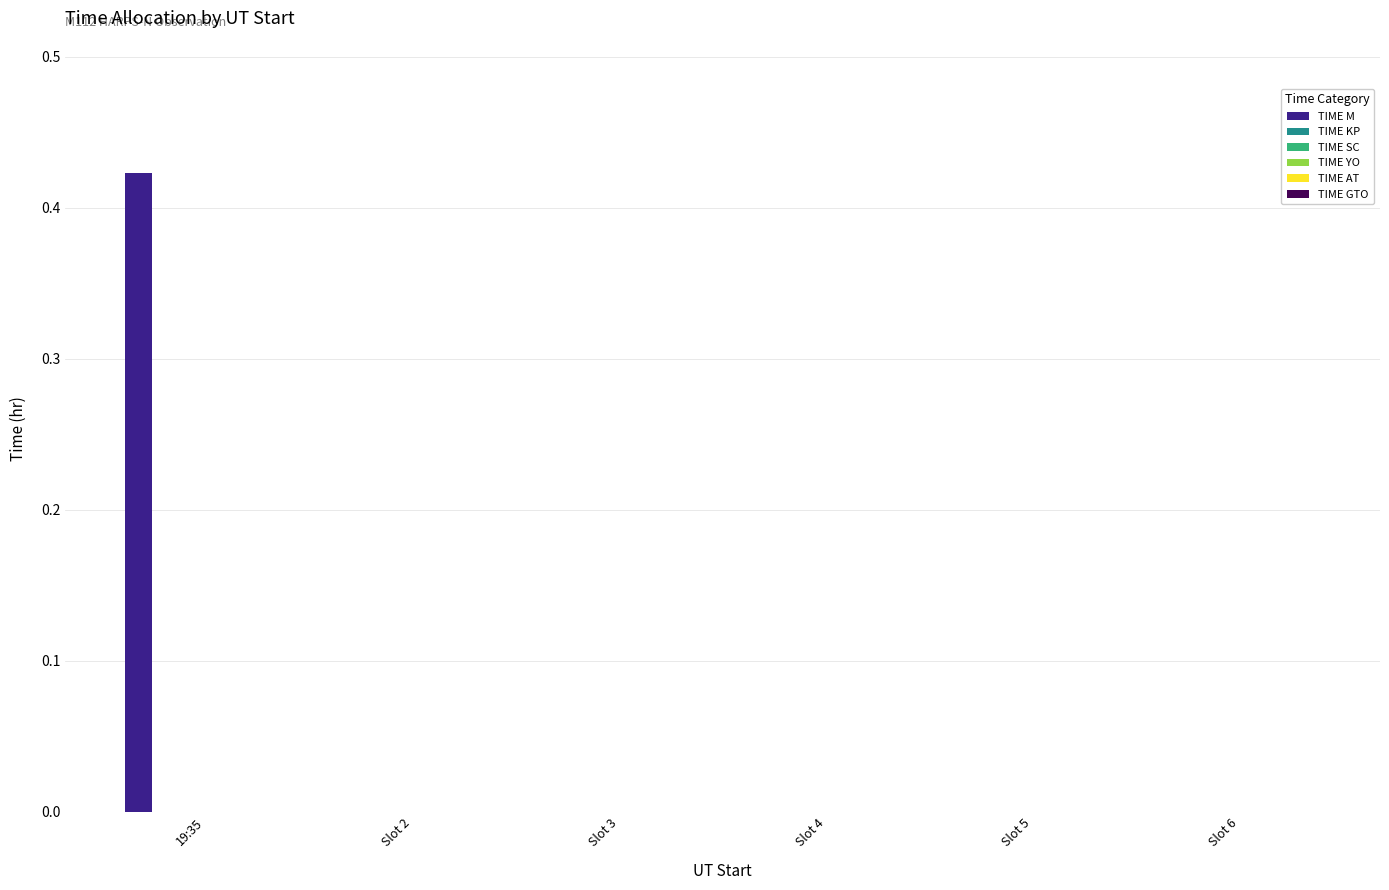

Reading left to right, list all the values displayed in this chart.

TIME M: 19:35=0.4	Slot 2=0.0	Slot 3=0.0	Slot 4=0.0	Slot 5=0.0	Slot 6=0.0
TIME KP: 19:35=0.0	Slot 2=0.0	Slot 3=0.0	Slot 4=0.0	Slot 5=0.0	Slot 6=0.0
TIME SC: 19:35=0.0	Slot 2=0.0	Slot 3=0.0	Slot 4=0.0	Slot 5=0.0	Slot 6=0.0
TIME YO: 19:35=0.0	Slot 2=0.0	Slot 3=0.0	Slot 4=0.0	Slot 5=0.0	Slot 6=0.0
TIME AT: 19:35=0.0	Slot 2=0.0	Slot 3=0.0	Slot 4=0.0	Slot 5=0.0	Slot 6=0.0
TIME GTO: 19:35=0.0	Slot 2=0.0	Slot 3=0.0	Slot 4=0.0	Slot 5=0.0	Slot 6=0.0